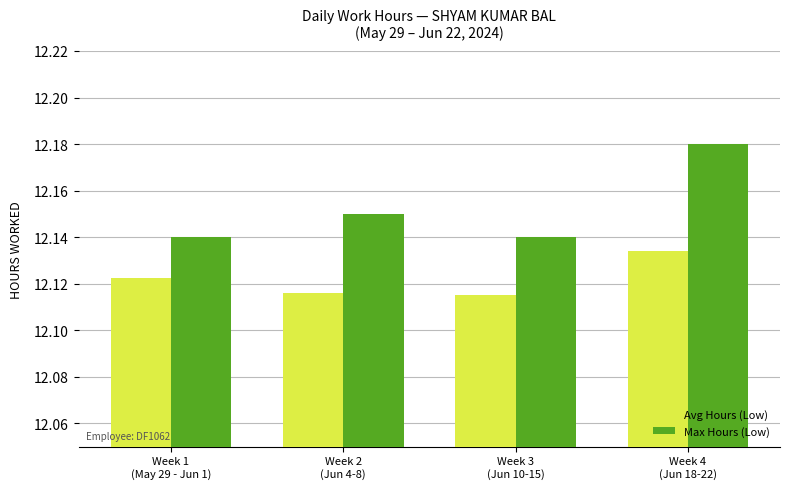

Count the Avg Hours (Low) values in the range 12 to 13.

4